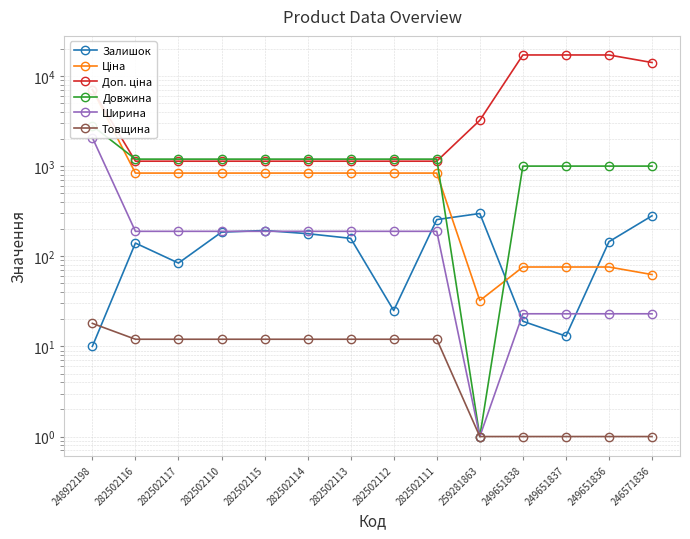

What is the difference between the Довжина values at 282502110 and 248922198?

1605.0